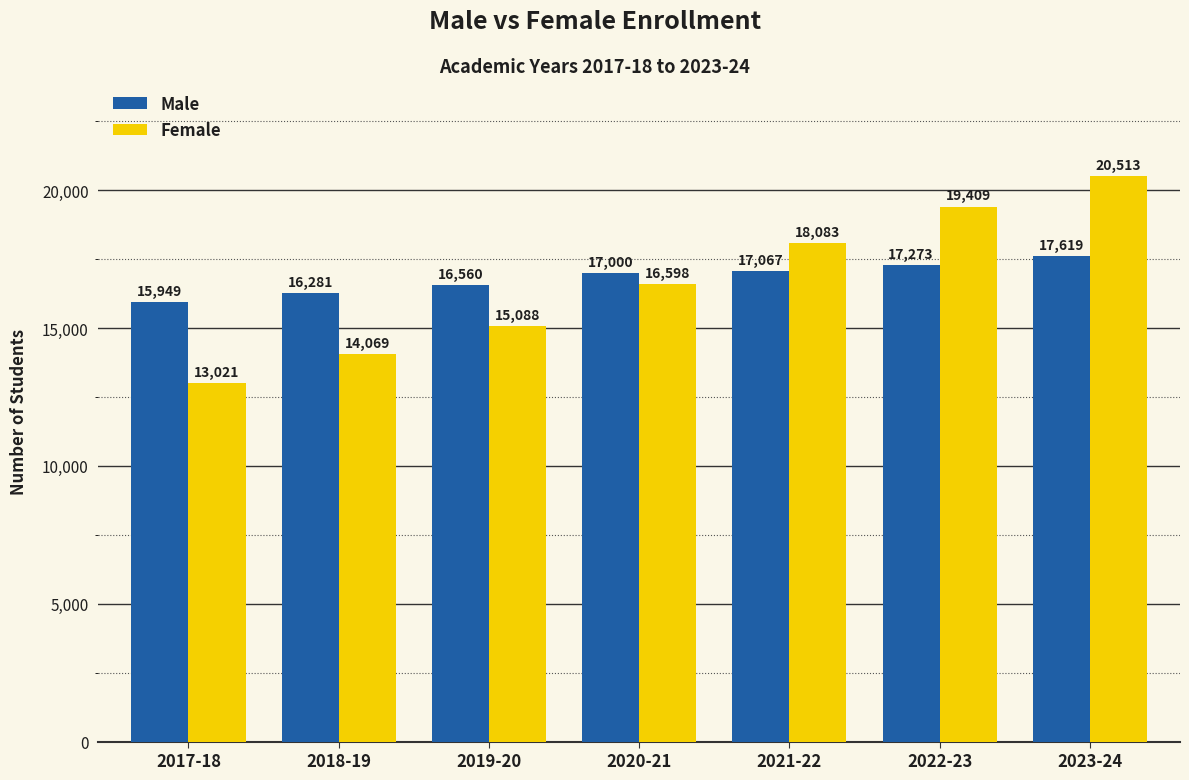

What position from the right is 2017-18?

7